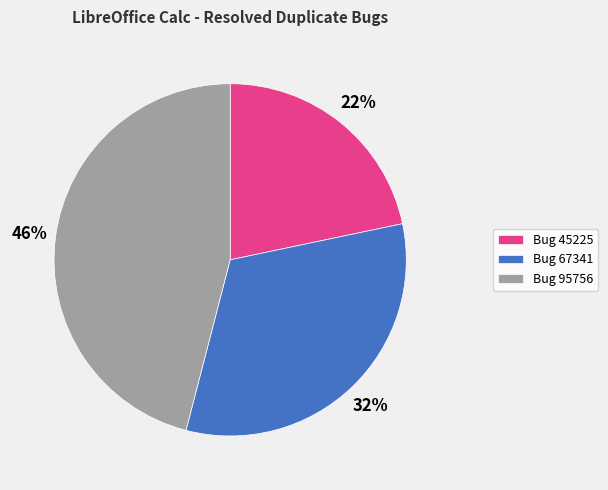

Does any single category account for the majority?

No